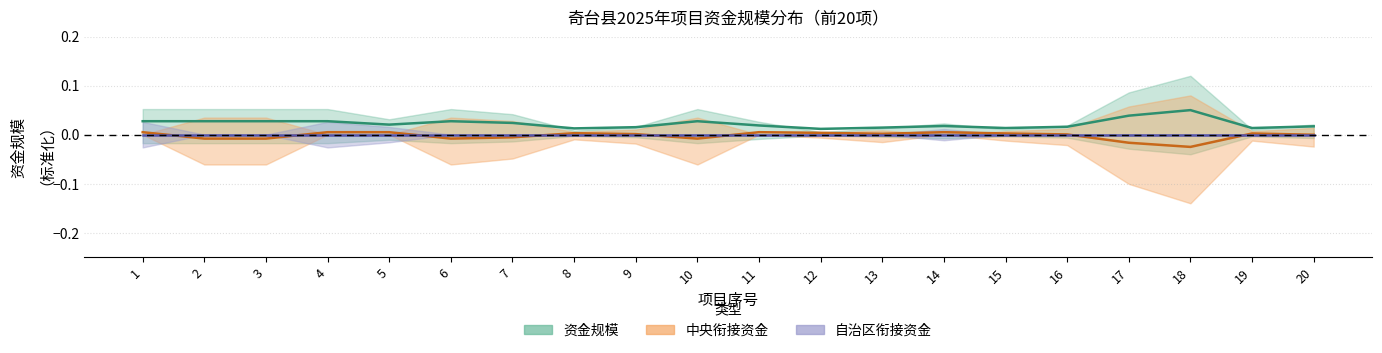

Count the number of categories in the chart.

20